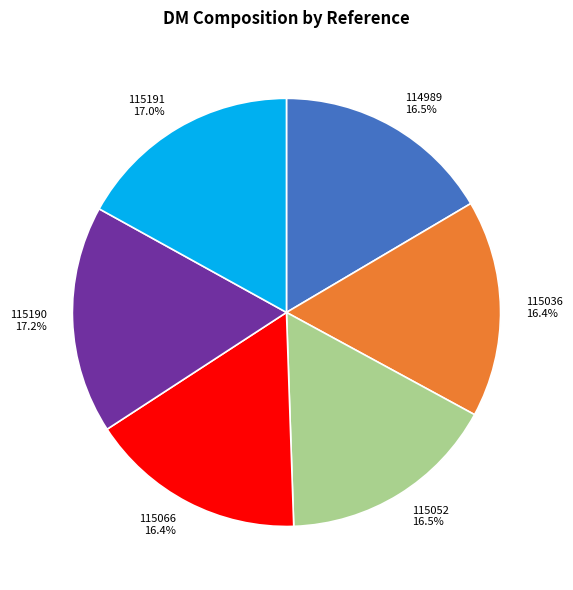

Which has a higher value, 115036 or 115190?

115190